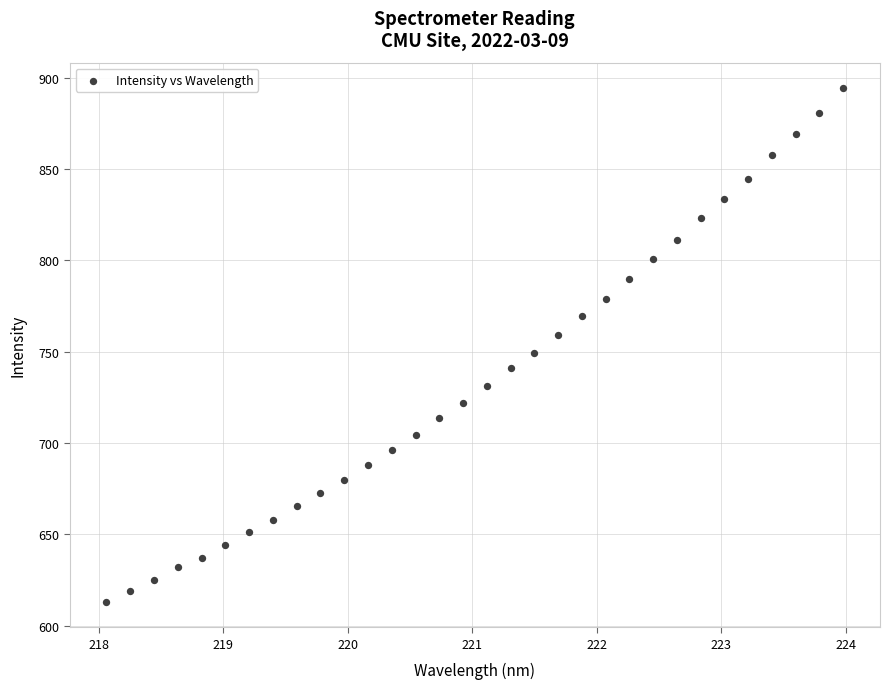

What is the range of X values (max minus min)?

5.9